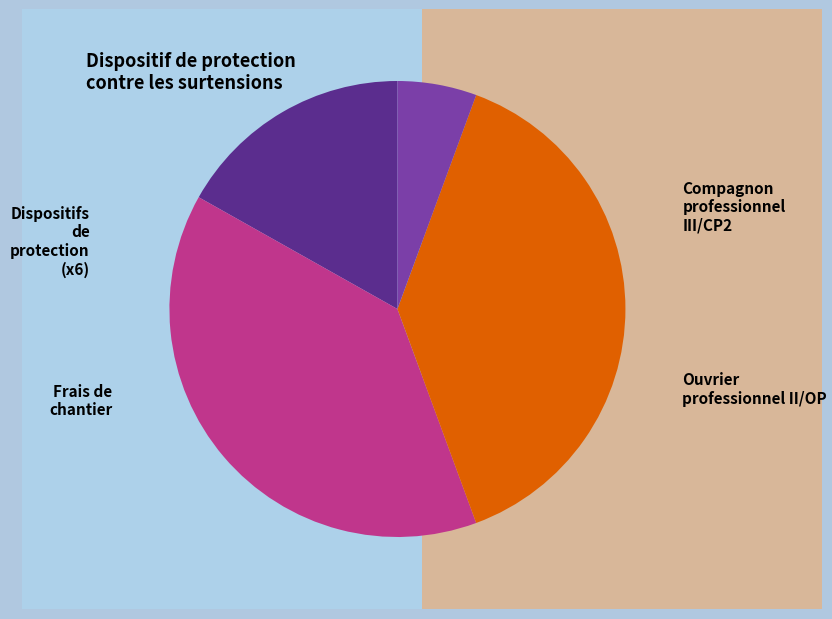

Is there any slice that represents more than half of the pie?

No